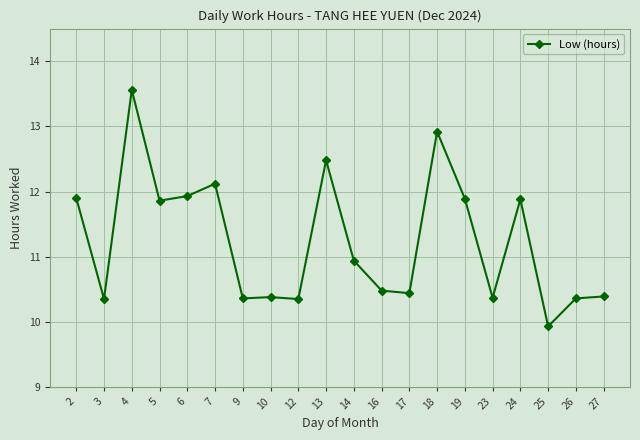

At which category does the data reach its first local valley?

3